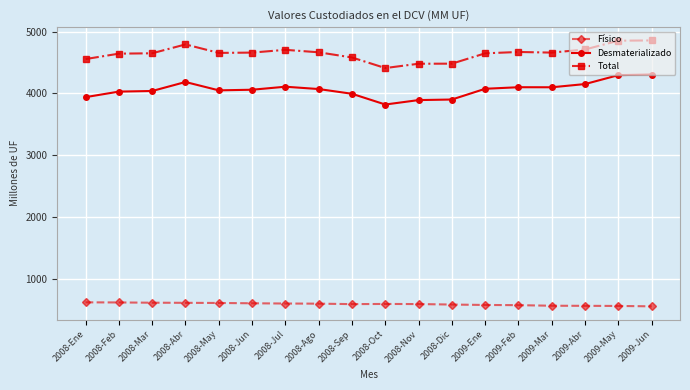

Does the chart display data point markers on the line(s)?

Yes